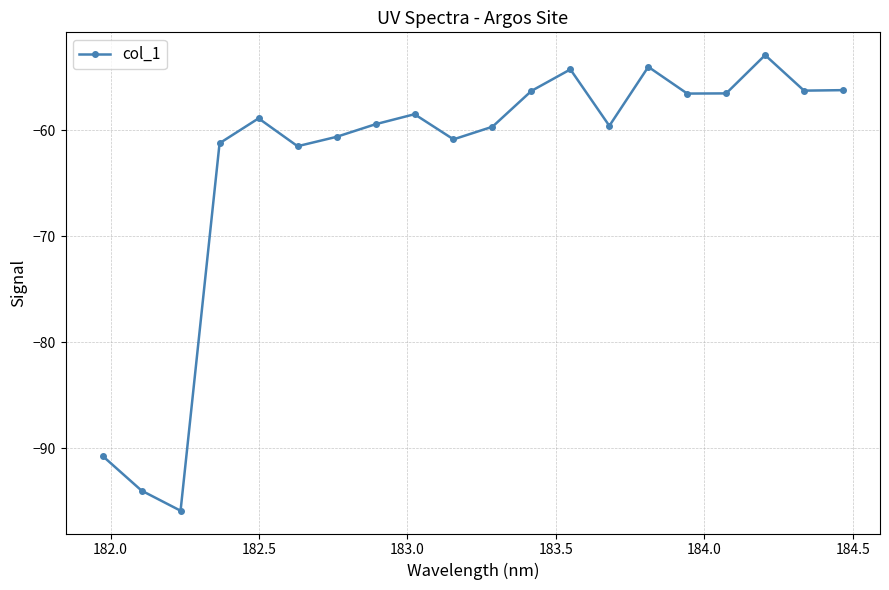

True or false: there are more than 0 points higher than both neighbors.

True